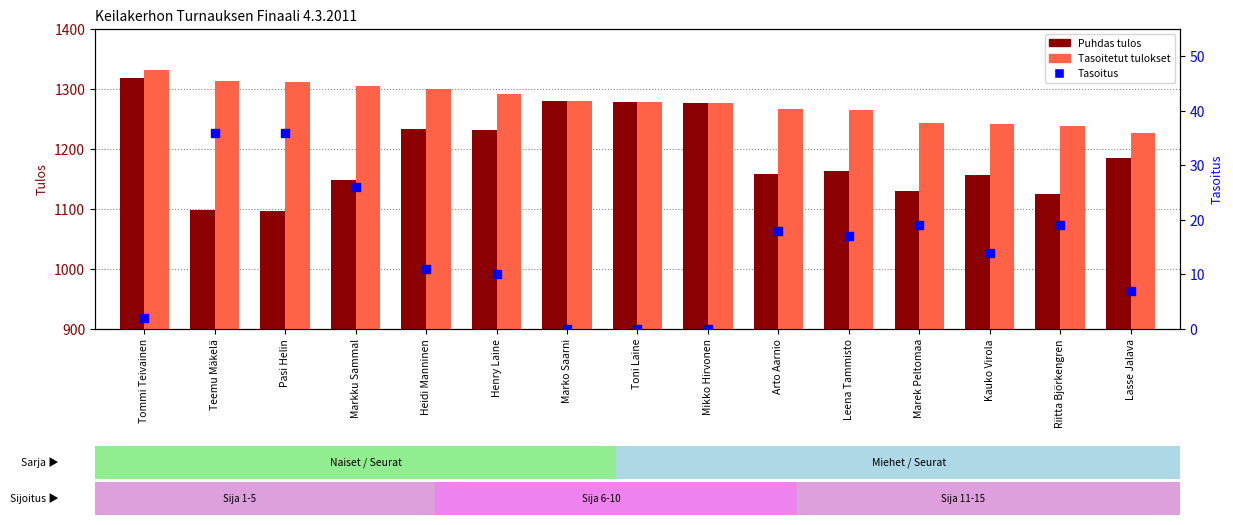

What is the total value across all series at Kauko Virola?

2412